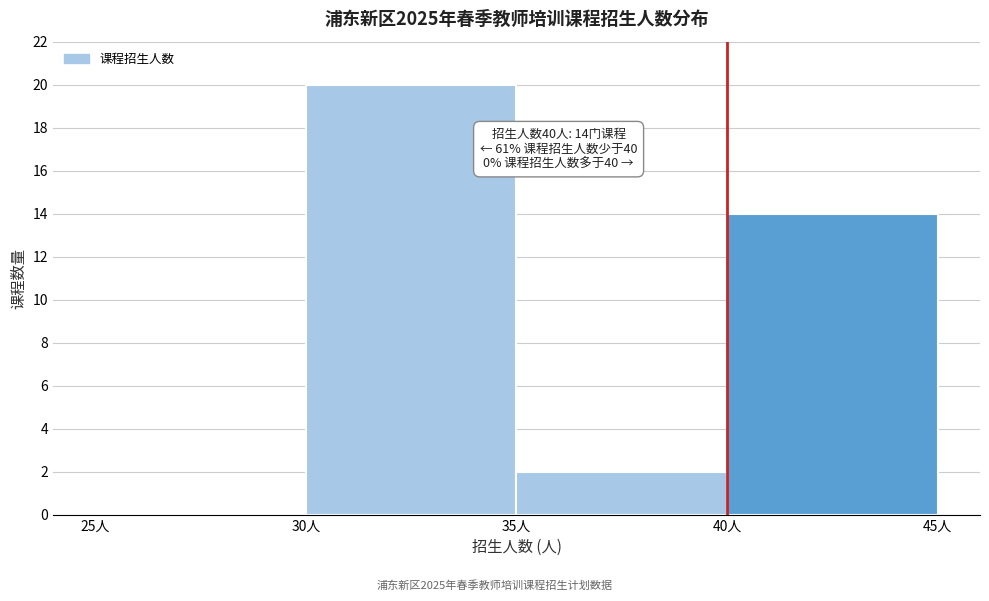

Over which range of the x-axis is the bar tallest?

30 to 35